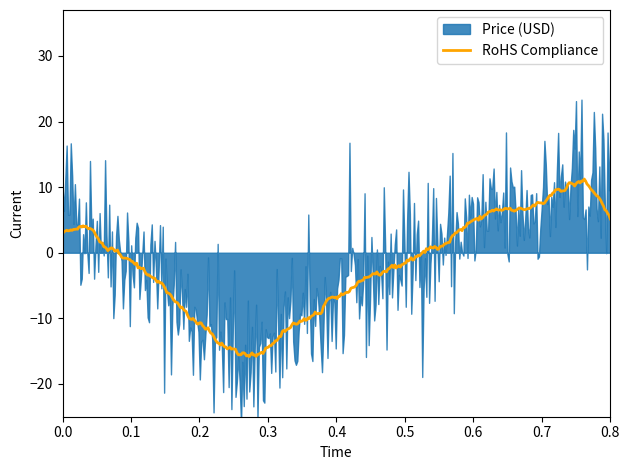

True or false: RoHS Compliance has a value of 2.9 at 0.0.

True